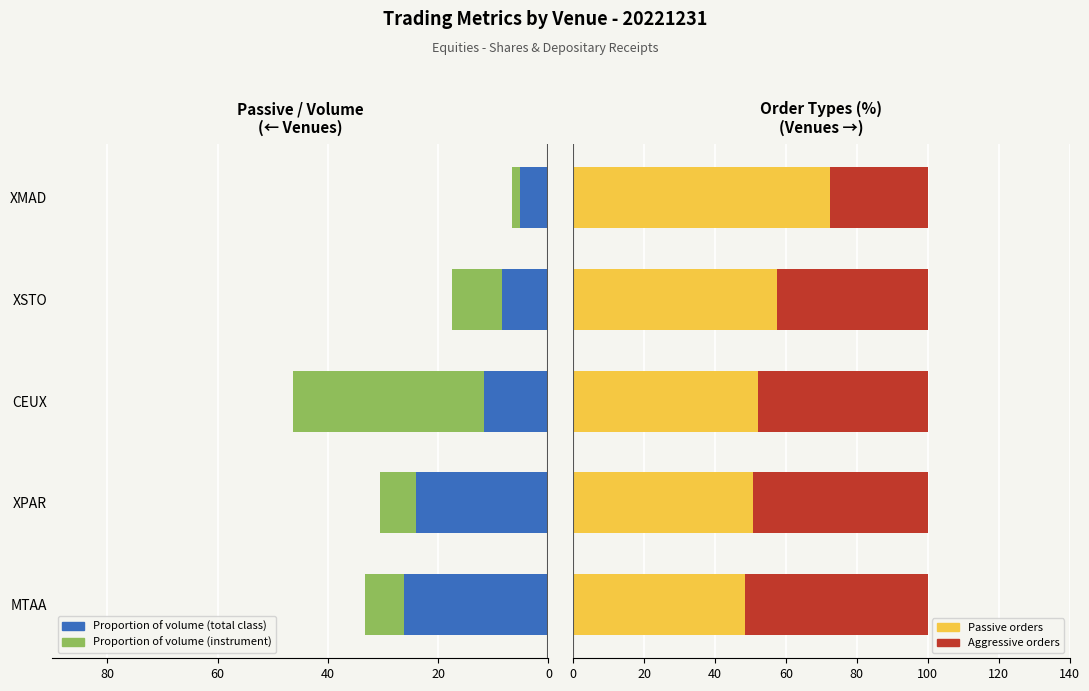

What is the lowest value of the Passive orders series?

48.4